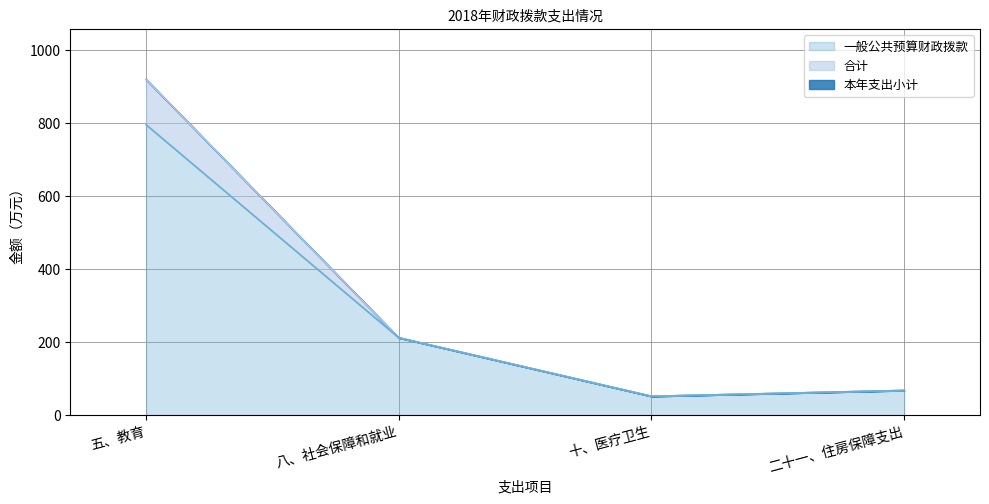

What is the label of the 1st point from the right?

二十一、住房保障支出